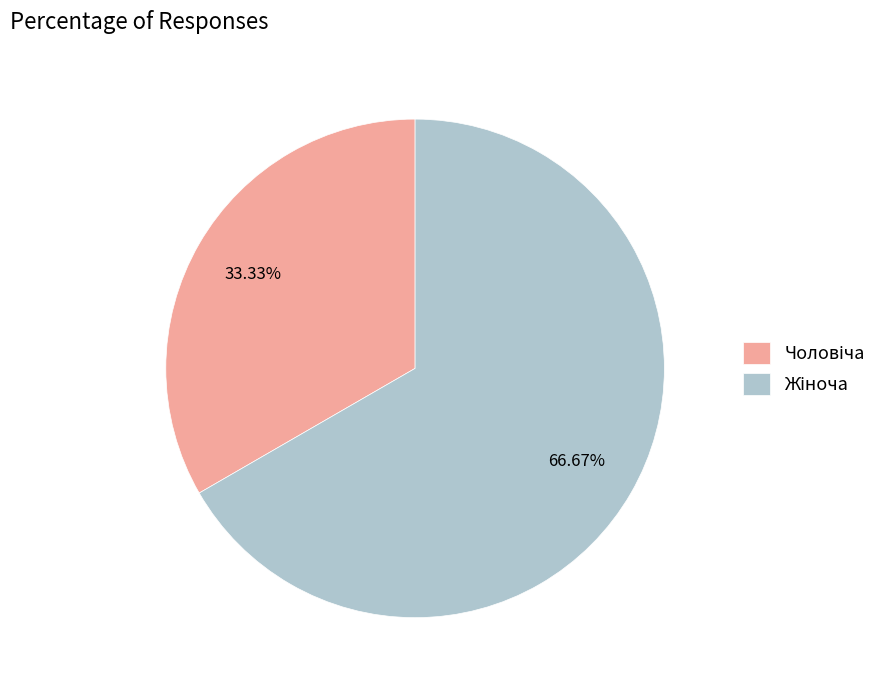

Is there a majority slice in this chart?

Yes